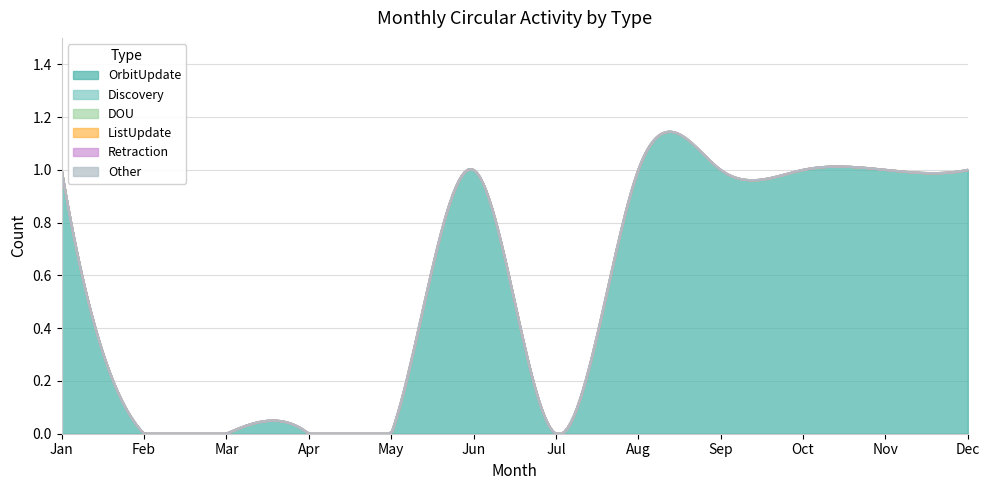

True or false: Discovery and Retraction cross at least once.

False